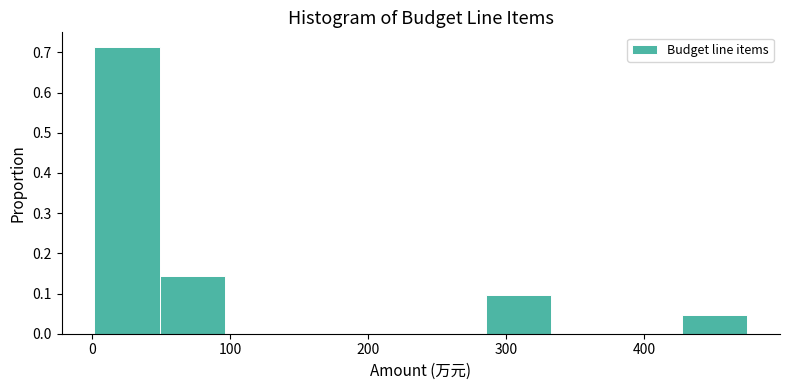

Reading left to right, transcribe this chart: for each bar, give the range it covers on the x-axis and its height. Neither the bar edges nor the heights are printed on the chart, so give them approximately, as read against the axes.

0 to 50: 0.71
50 to 100: 0.14
100 to 140: 0
140 to 190: 0
190 to 240: 0
240 to 290: 0
290 to 330: 0.10
330 to 380: 0
380 to 430: 0
430 to 470: 0.05